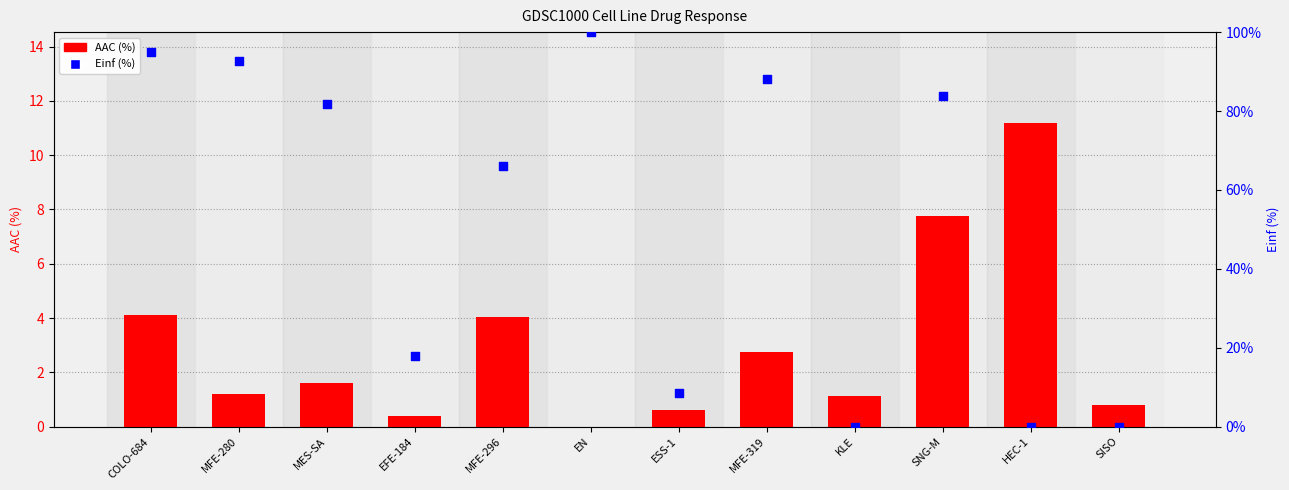

Which series has the widest spread of Y values?

Einf (%)